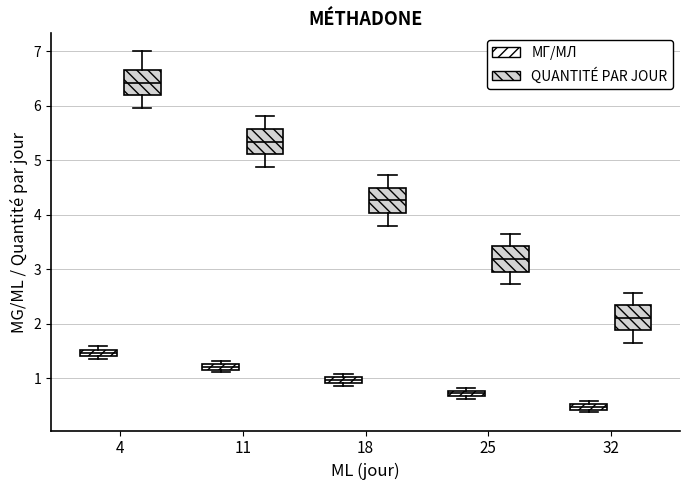

Where is the upper edge of the box for 25 (МГ/МЛ) on the y-axis? The values are not printed on the chart, so give them approximately, as read against the axis.

0.8